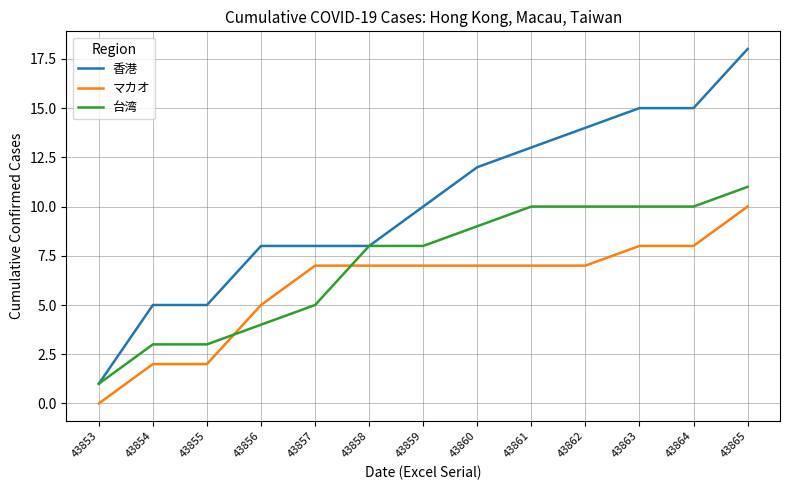

Count the マカオ values in the range 5 to 7.

7